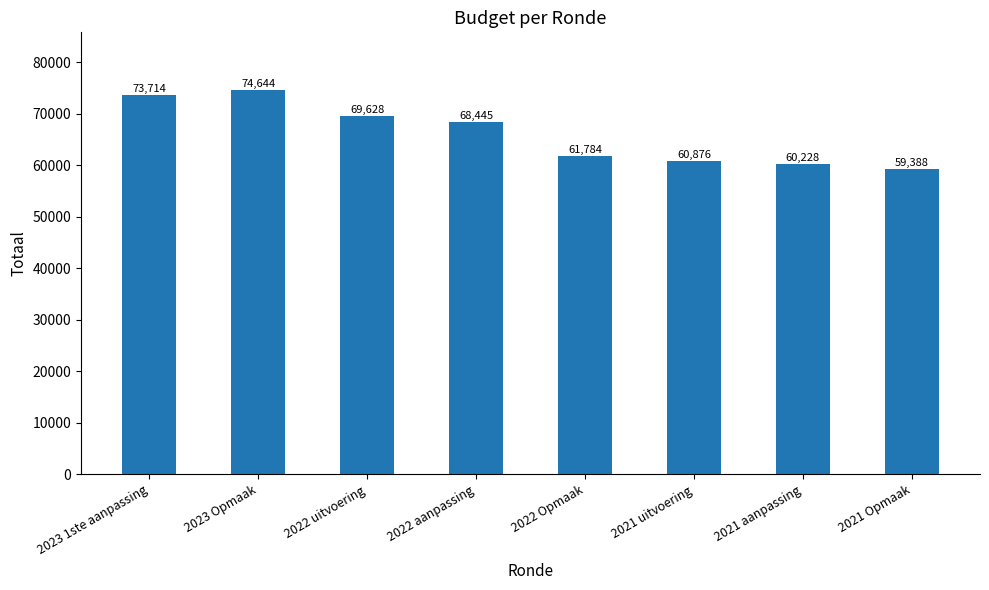

List the labels in order of value, largest first.

2023 Opmaak, 2023 1ste aanpassing, 2022 uitvoering, 2022 aanpassing, 2022 Opmaak, 2021 uitvoering, 2021 aanpassing, 2021 Opmaak